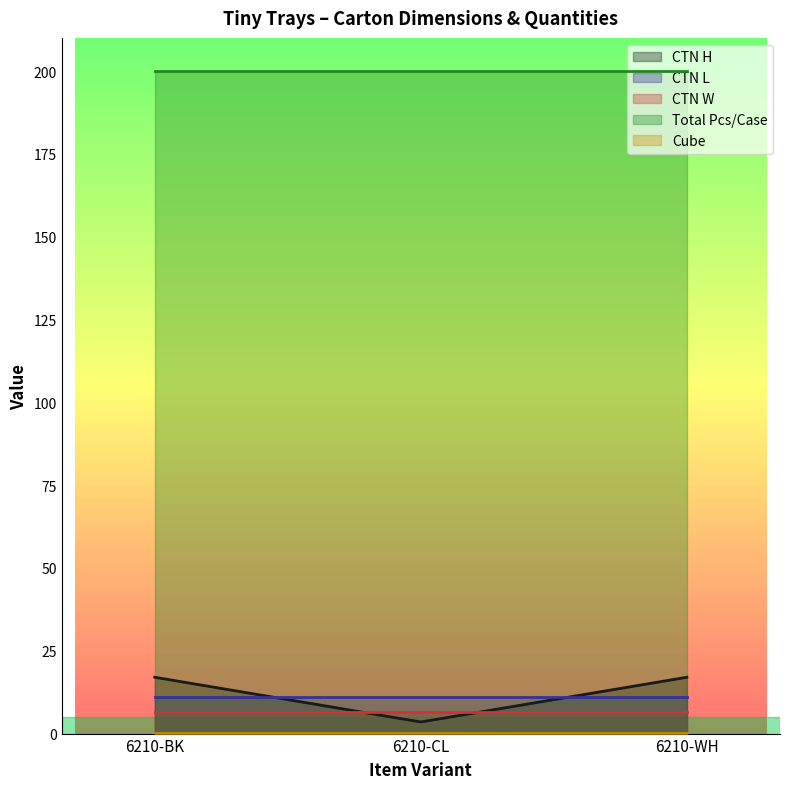

Rank the series by their maximum value, from highest to lowest.

Total Pcs/Case, CTN H, CTN L, CTN W, Cube